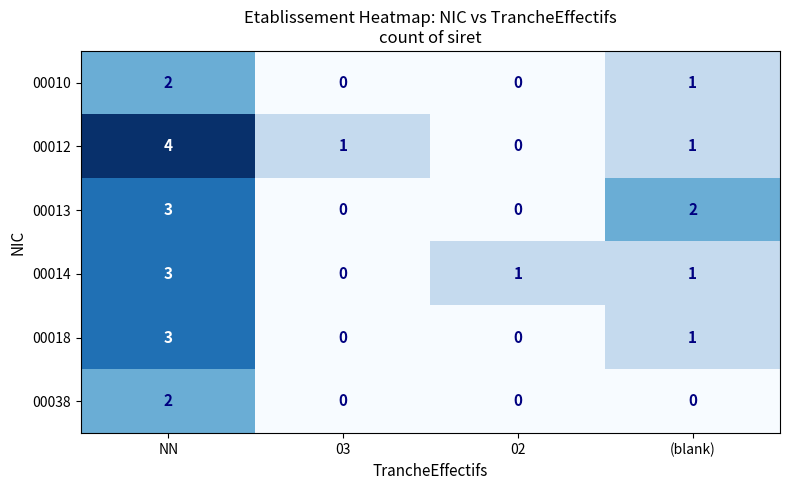

Count the number of categories in the chart.

4